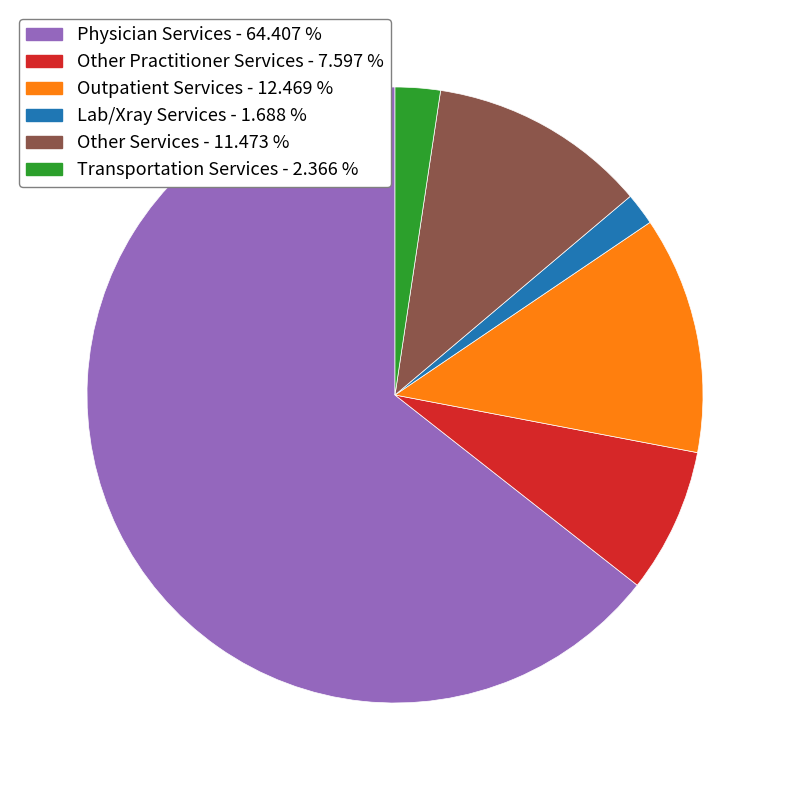

Count the number of slices in the pie.

6